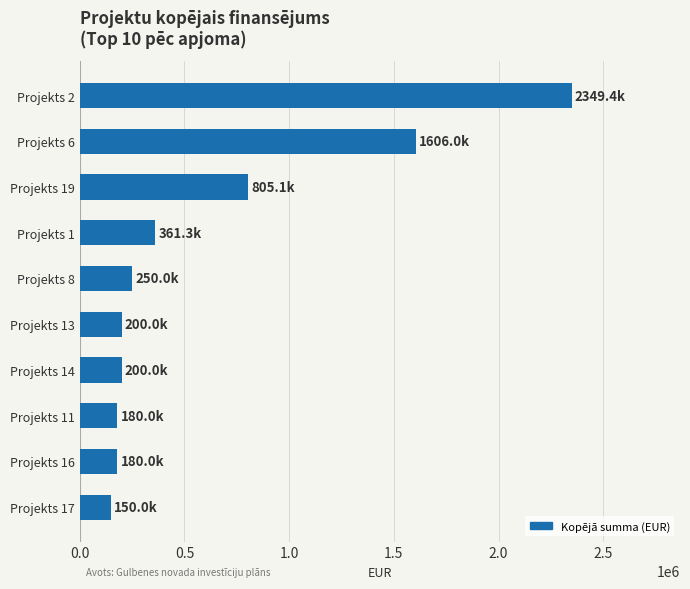

Does the chart contain stacked bars?

No